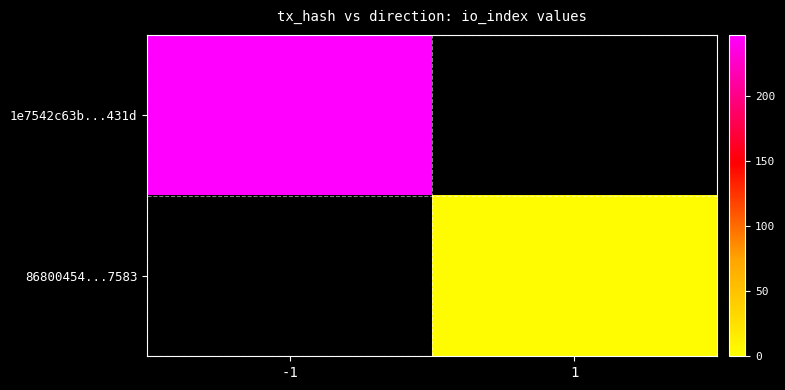

Which has a higher value, 1 or -1?

-1